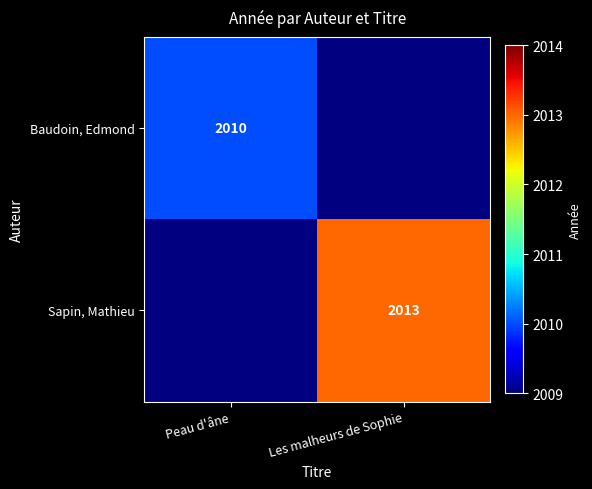

True or false: Sapin, Mathieu has a value of 2013 at Les malheurs de Sophie.

True